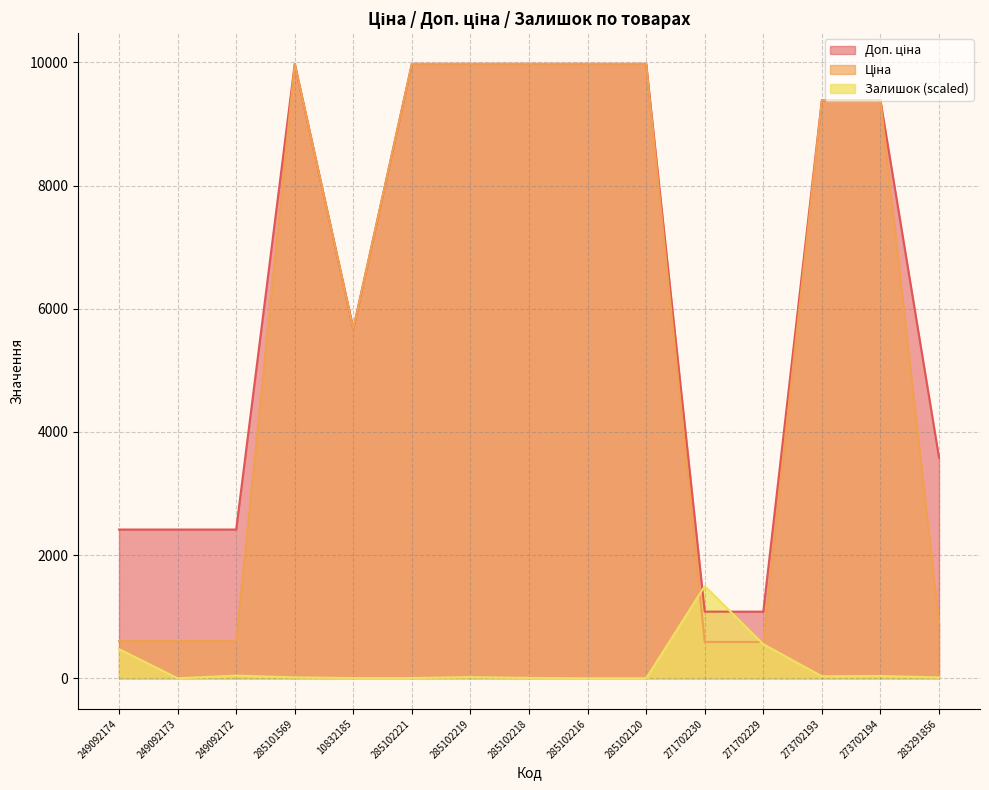

At which label is Ціна closest to 5282?

10832185